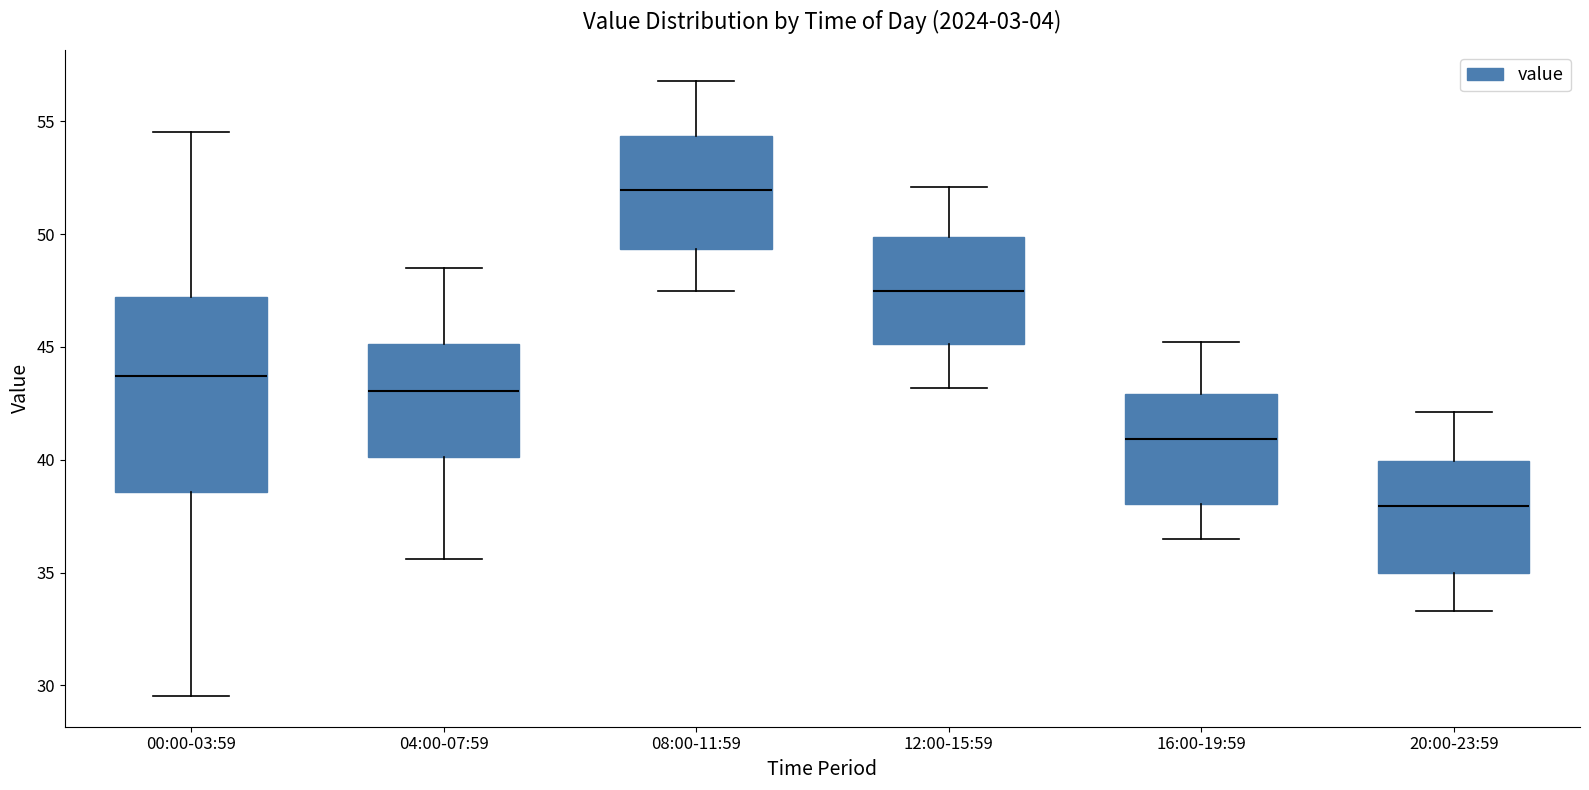

Where does the median line of the box for 08:00-11:59 sit on the y-axis? The values are not printed on the chart, so give them approximately, as read against the axis.

52.0